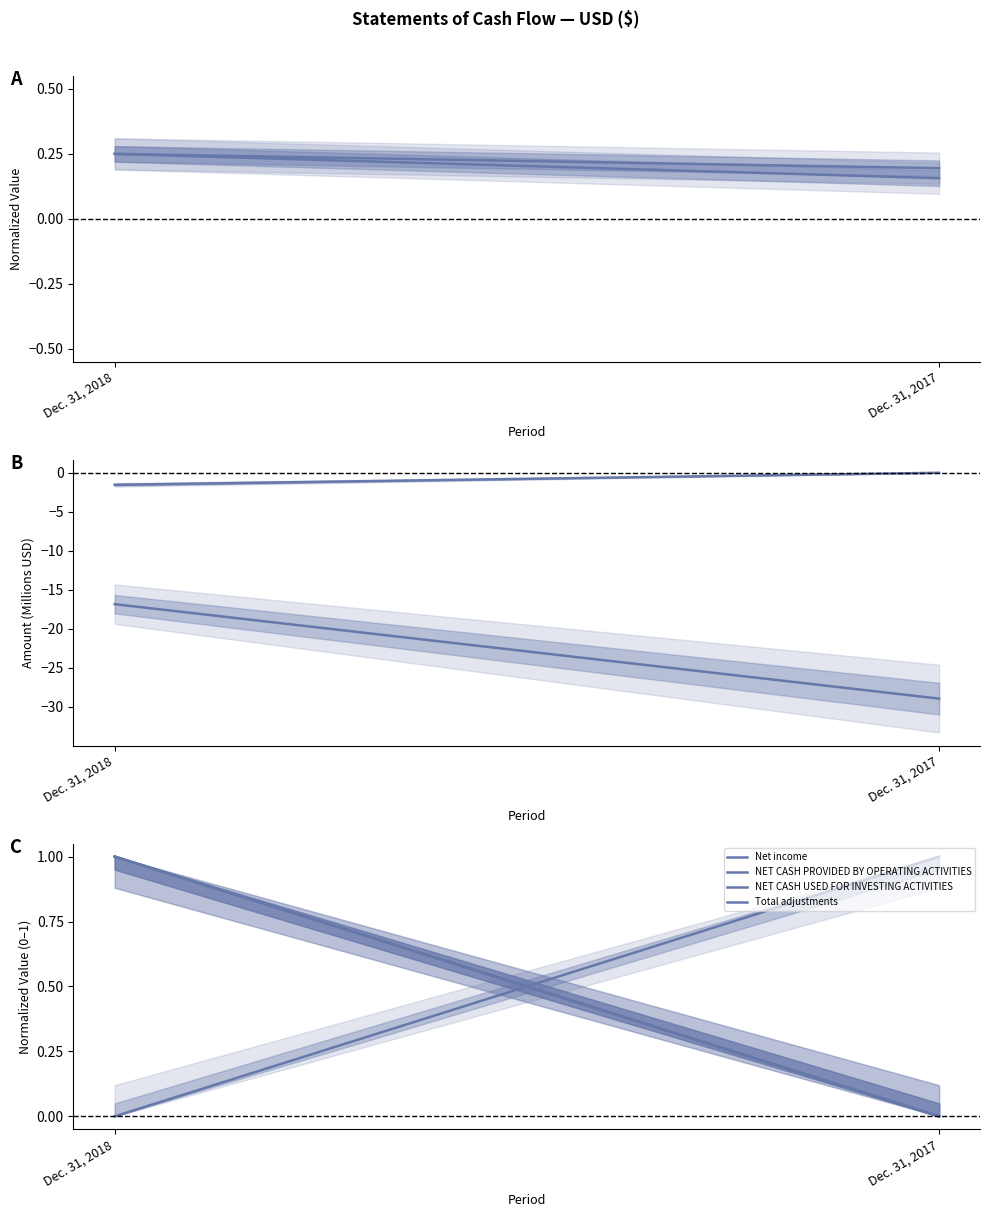

Is this an area chart (filled region under the line)?

No